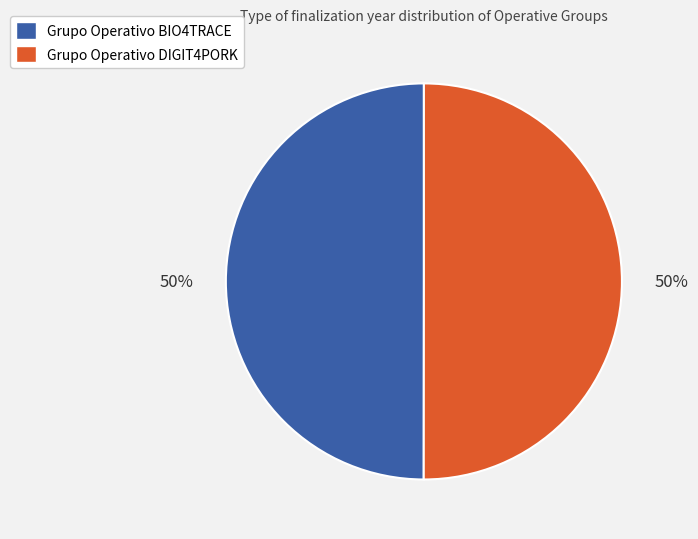

To the nearest percent, what percentage of the pie is Grupo Operativo BIO4TRACE?

50%